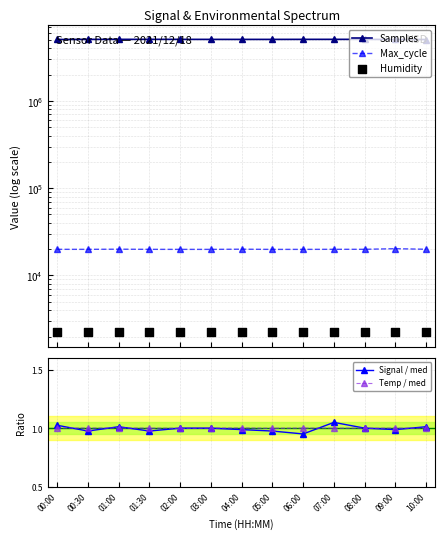

What are all the series names shown in the legend?

Samples, Max_cycle, Humidity, Signal / med, Temp / med